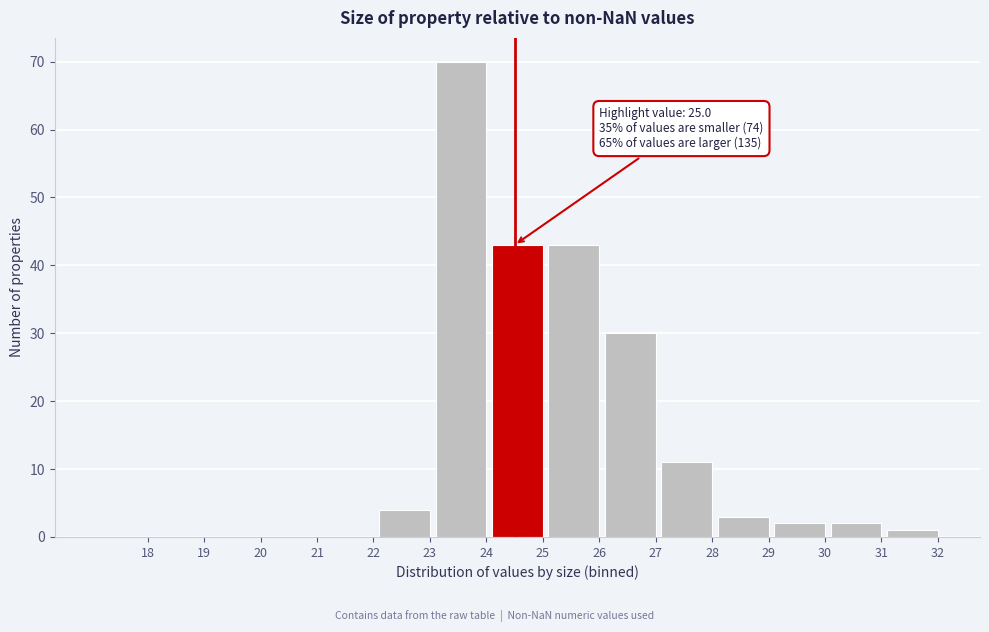

Reading left to right, list all the values displayed in this chart.

18=0	19=0	20=0	21=0	22=0	23=4	24=70	25=43	26=43	27=30	28=11	29=3	30=2	31=2	32=1